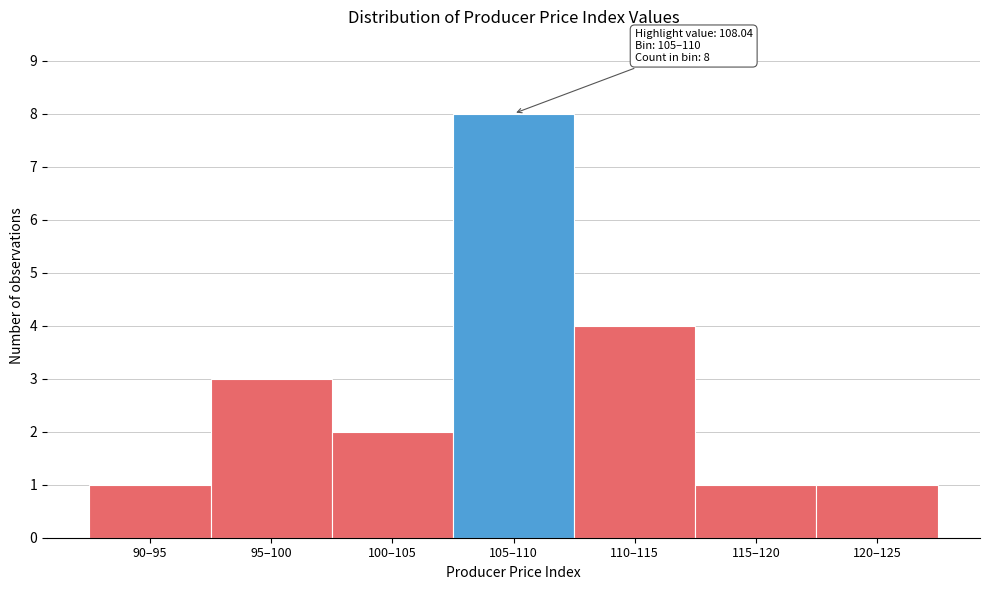

Reading left to right, what are all the values shown in this chart?

1	3	2	8	4	1	1